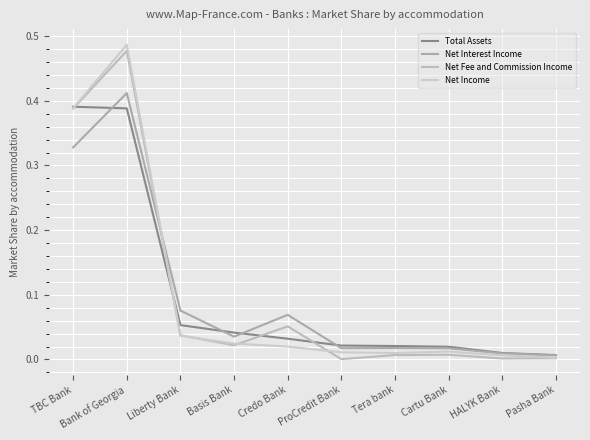

How many lines are shown in the chart?

4